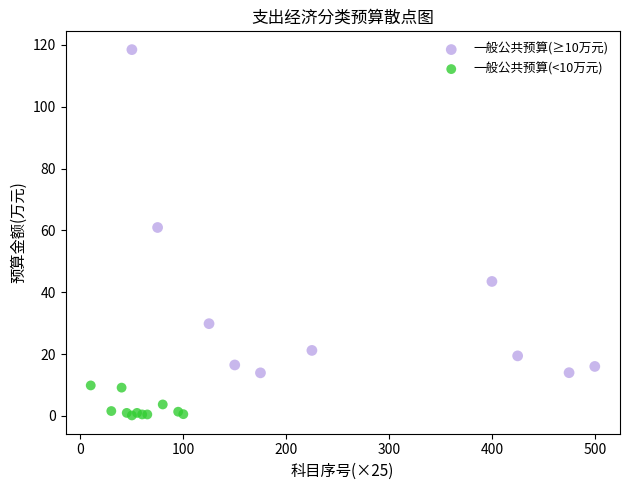

Which series reaches the minimum Y coordinate?

一般公共预算(<10万元)